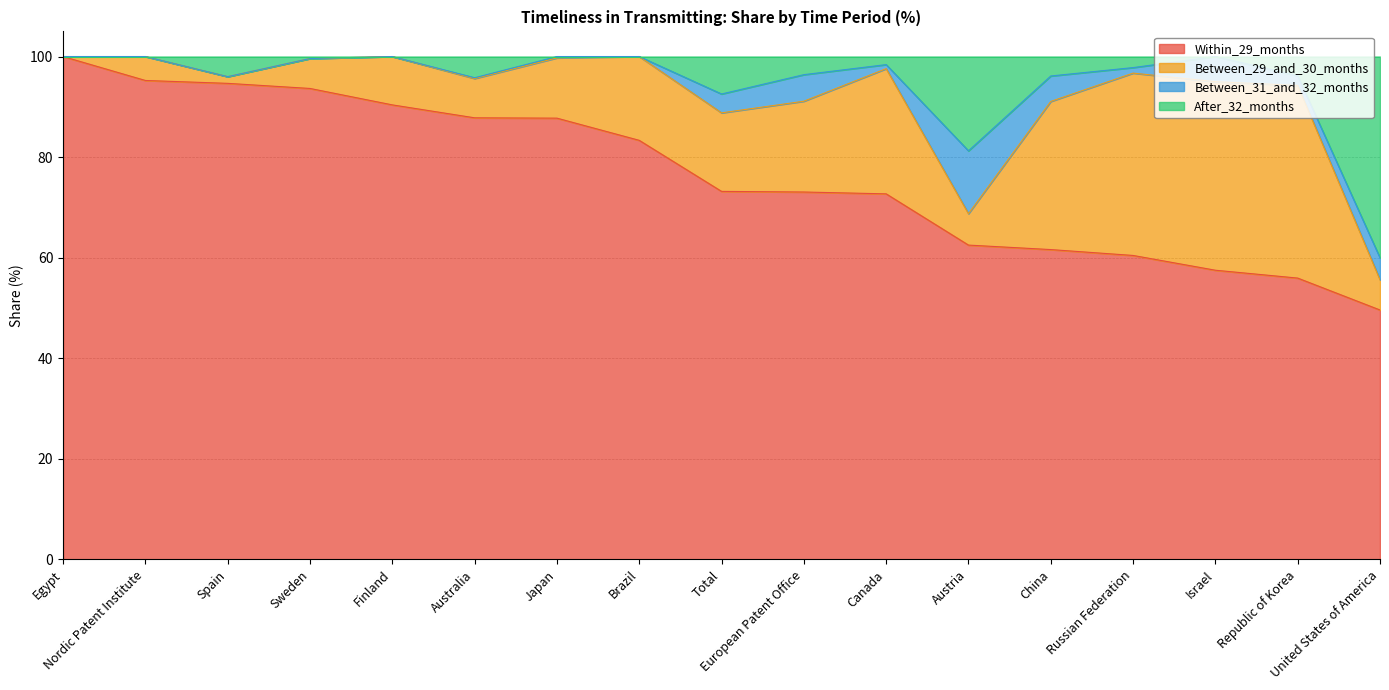

What is the smallest value displayed?

49.6